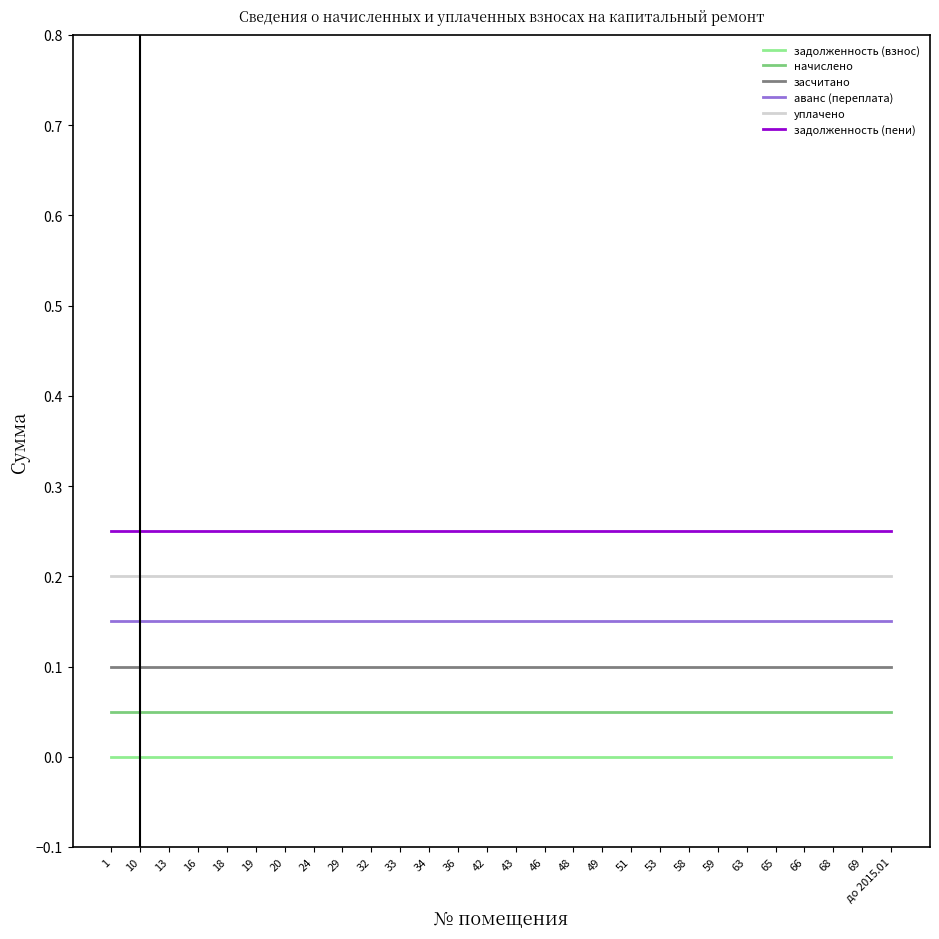

True or false: задолженность (взнос) and аванс (переплата) intersect in this chart.

False